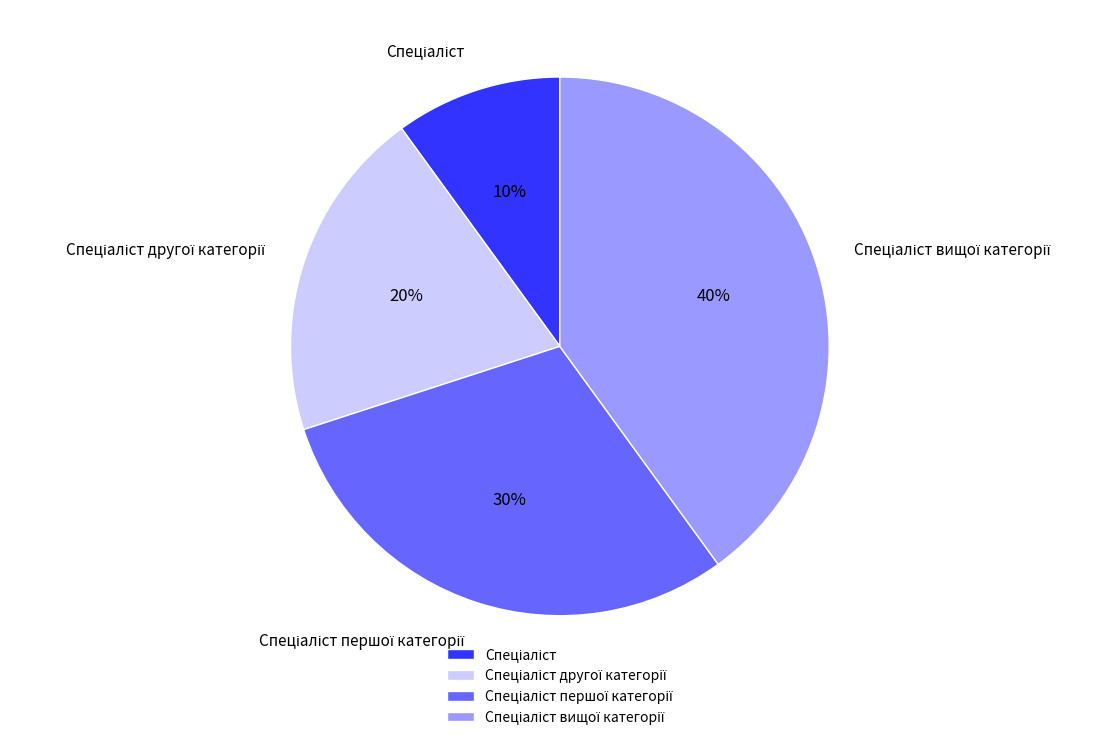

Is there a majority slice in this chart?

No